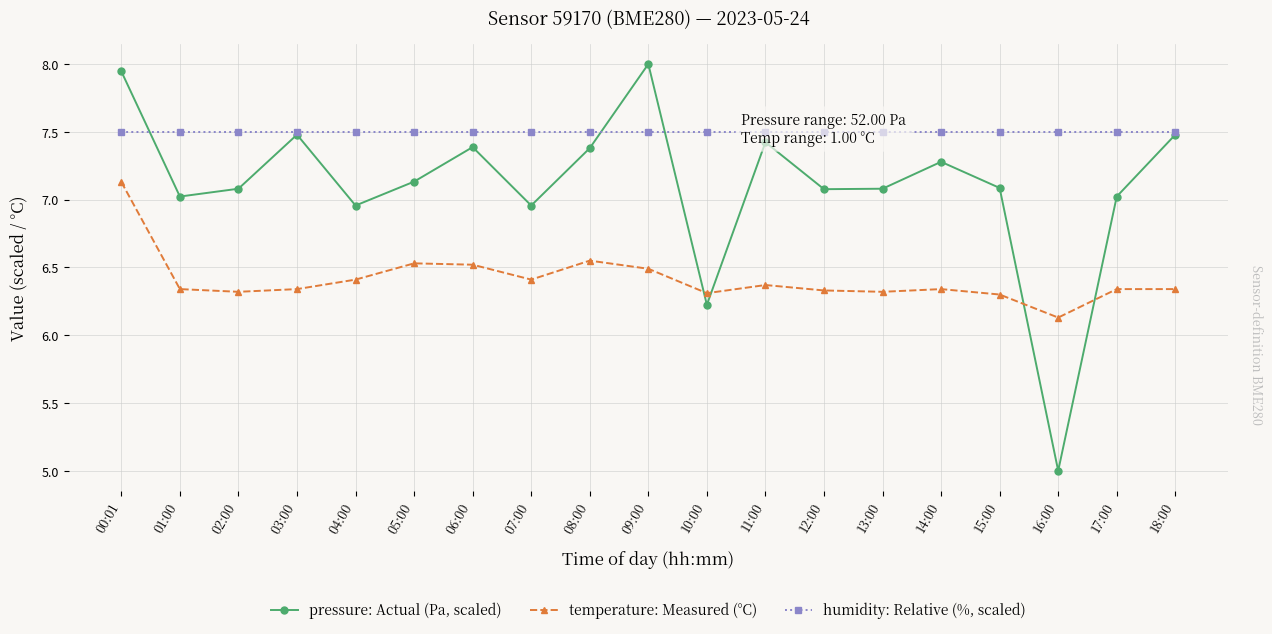

After their last crossing, which series has the higher values: humidity: Relative (%, scaled) or pressure: Actual (Pa, scaled)?

humidity: Relative (%, scaled)